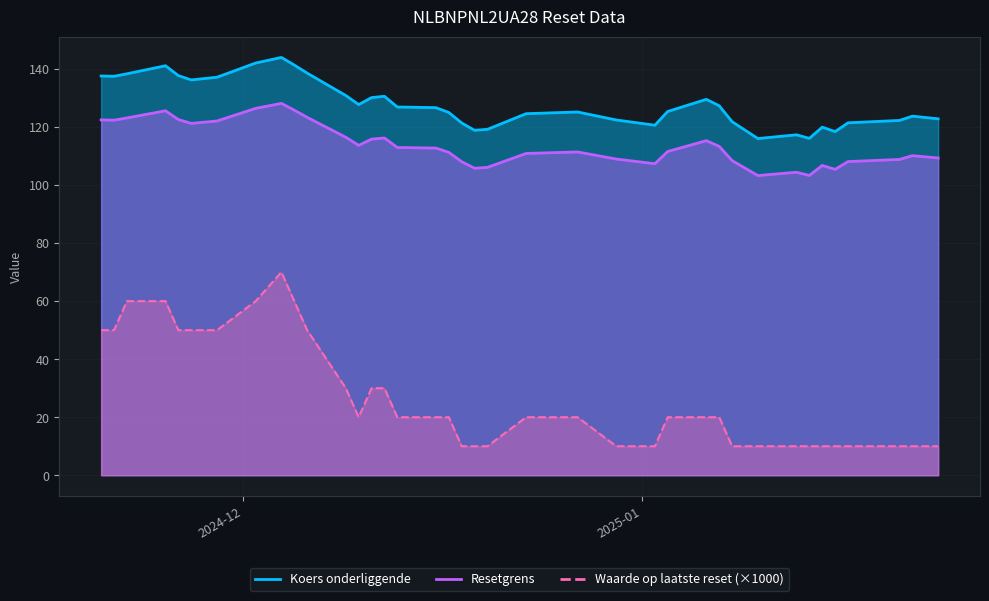

At which label is Resetgrens closest to 115?

2025-01-06